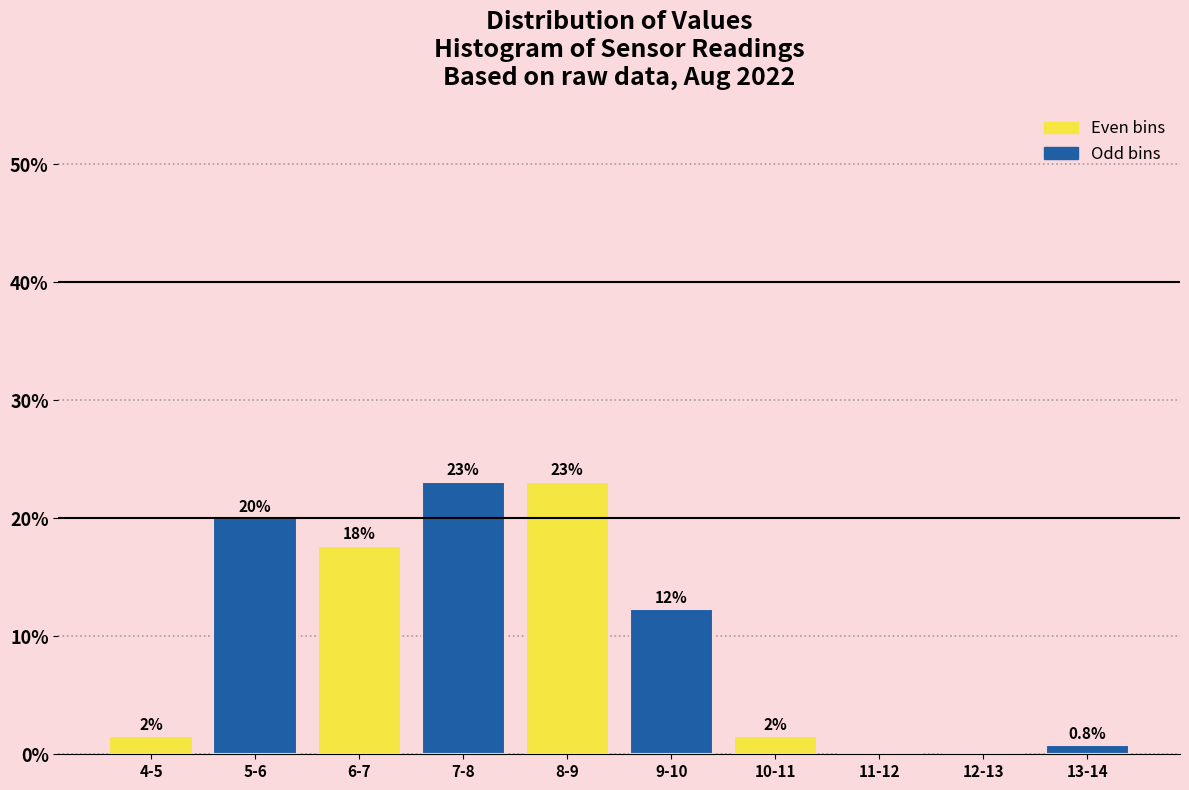

What is the maximum value shown in the chart?

23.1